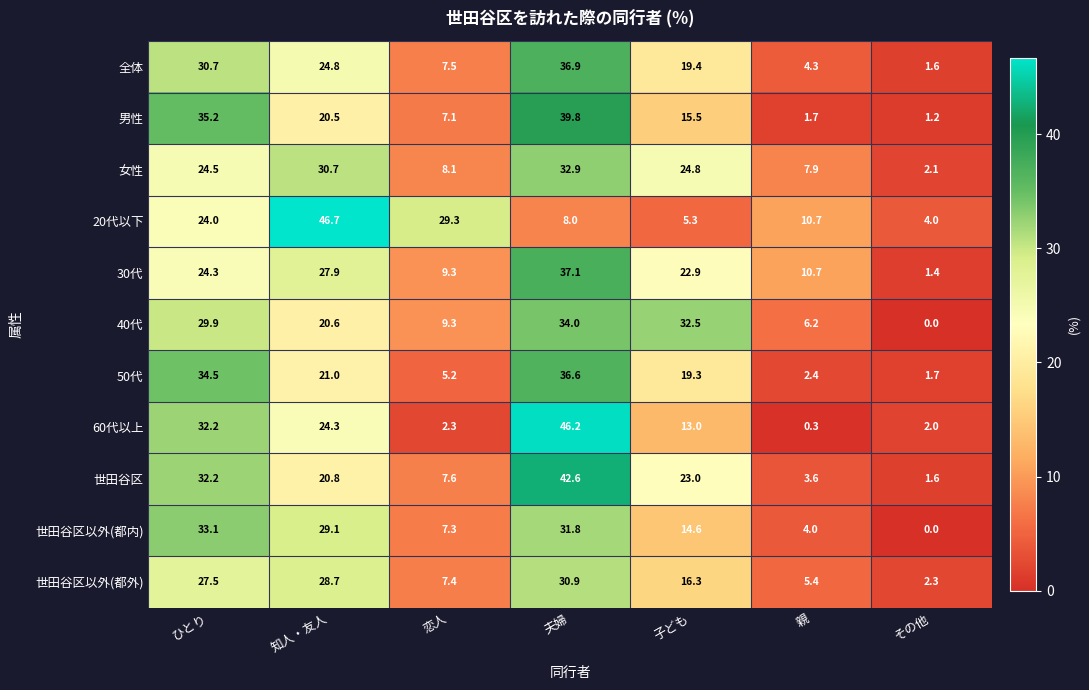

The 40代 series shows 9.1 at 夫婦. True or false?

False